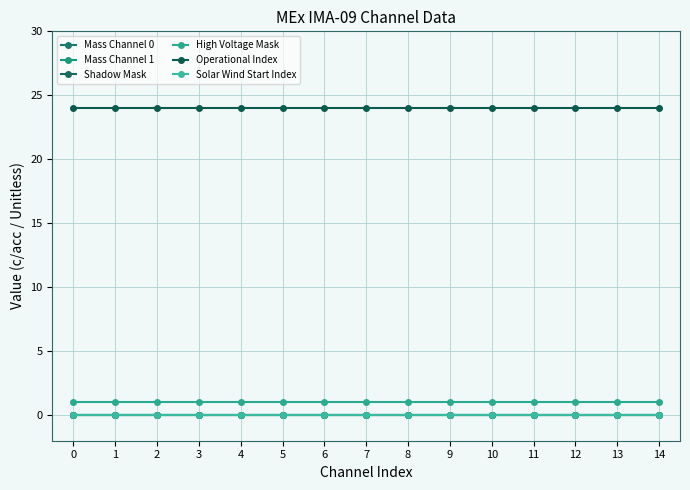

Which has a higher value, 14 or 10?

14